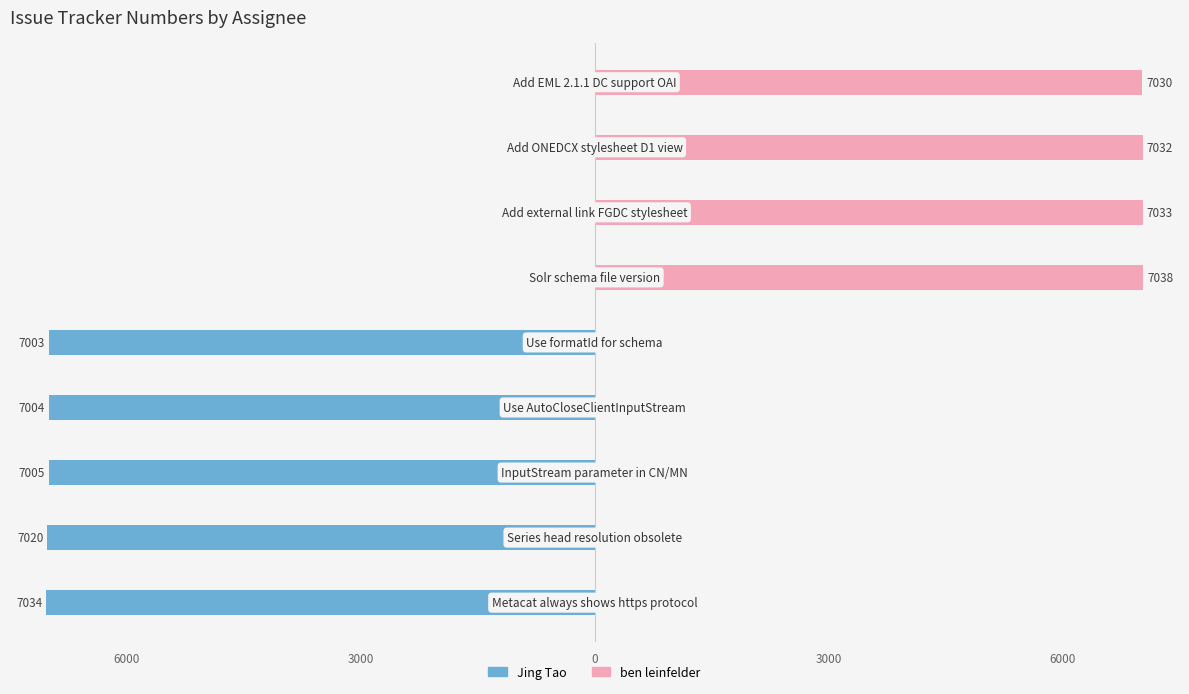

The value of Jing Tao at 6 is -2135. True or false?

False